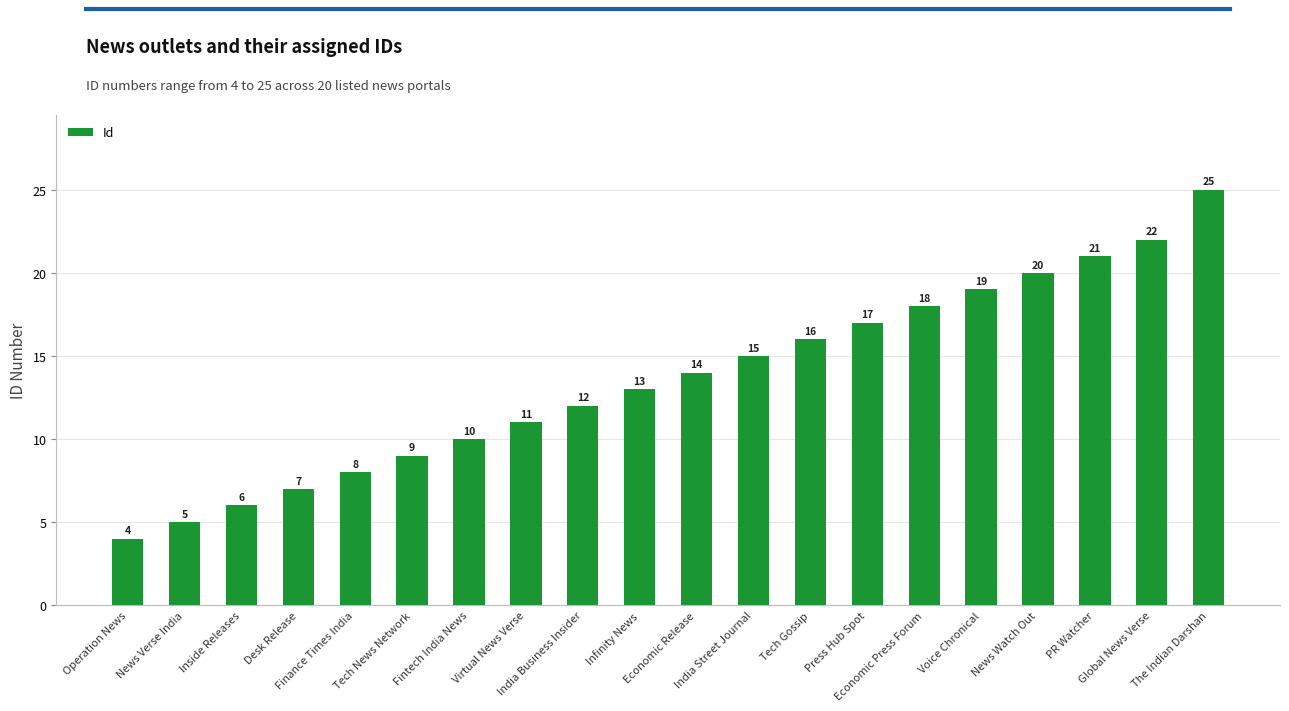

What is the value of the 19th bar from the left?

22